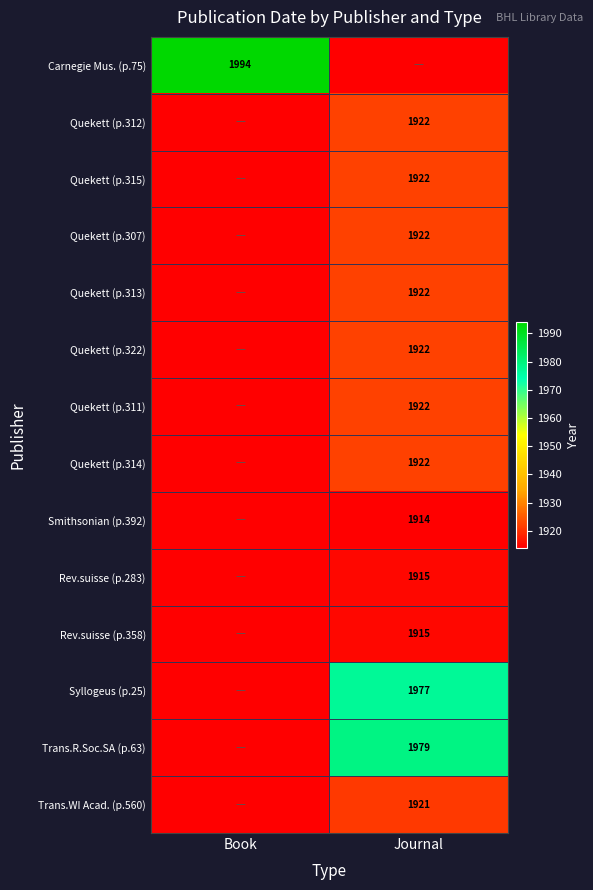

True or false: Quekett (p.312) has a value of 1922 at Journal.

True